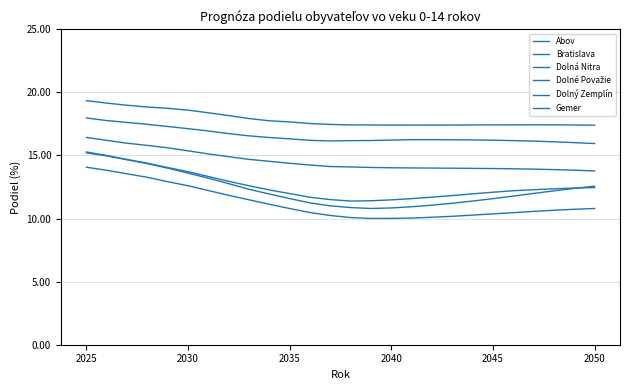

Does the chart display data point markers on the line(s)?

No